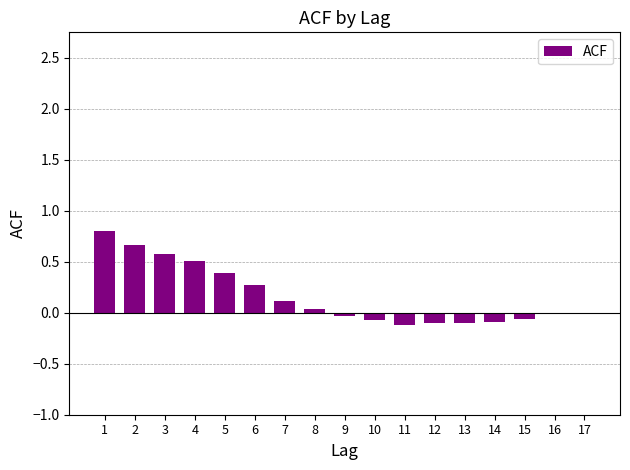

Are the bars horizontal?

No